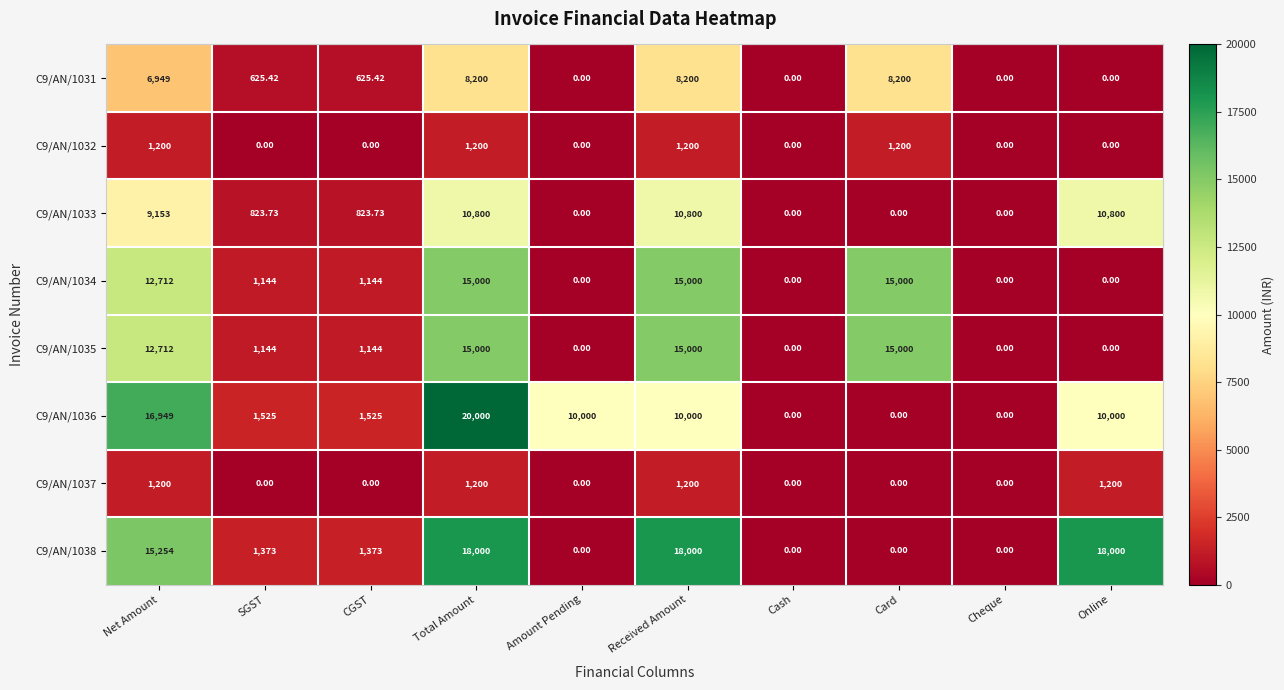

Count the number of categories in the chart.

10